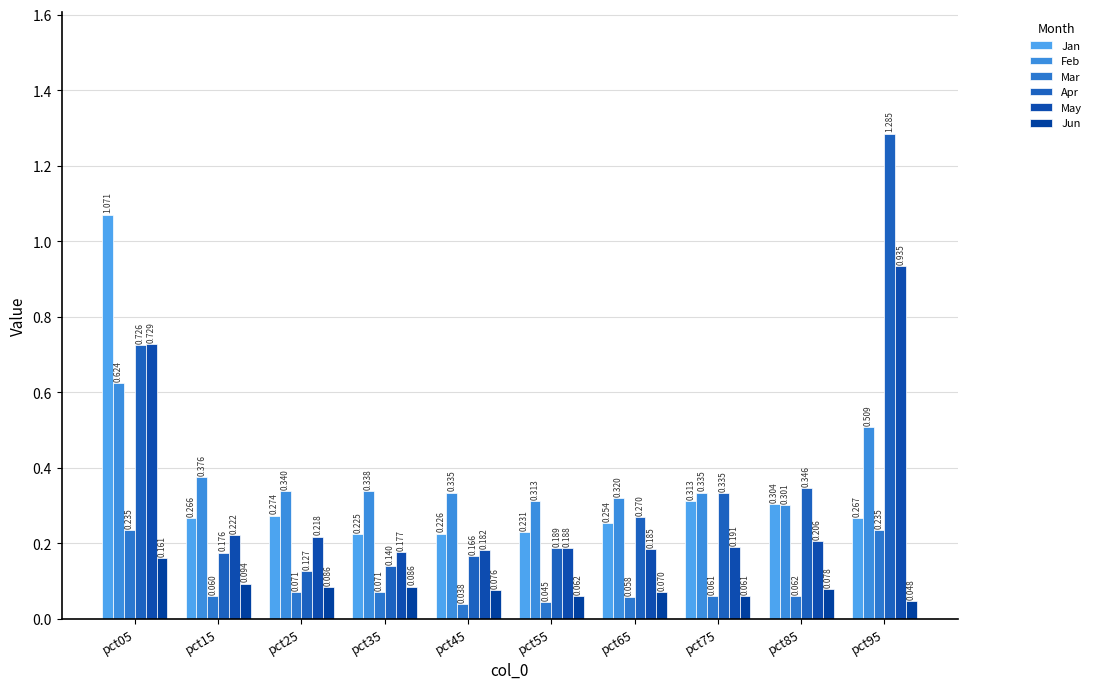

What is the approximate value of Feb at pct25?

0.3